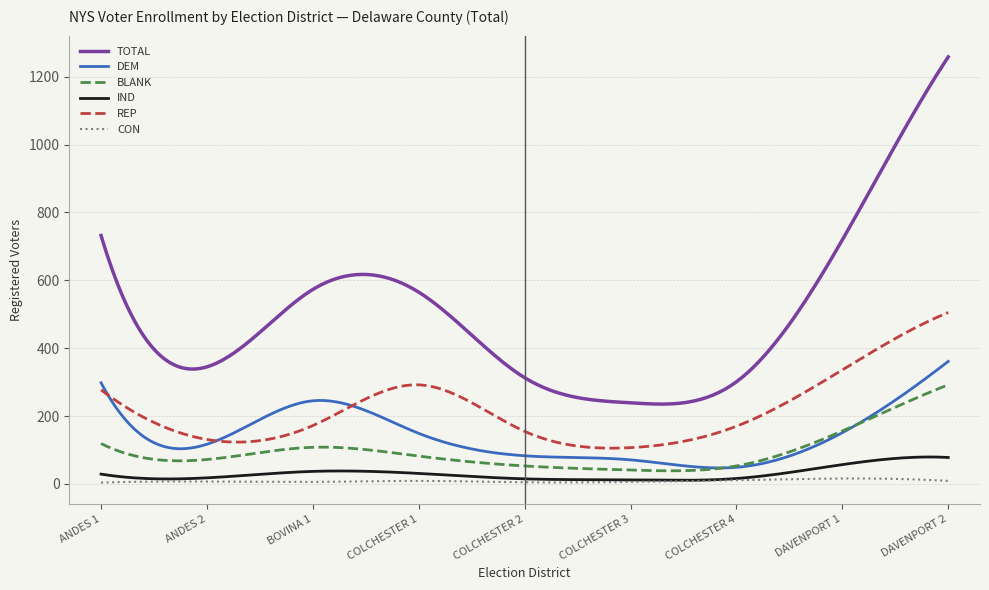

Rank the series by their maximum value, from lowest to highest.

CON, IND, BLANK, DEM, REP, TOTAL